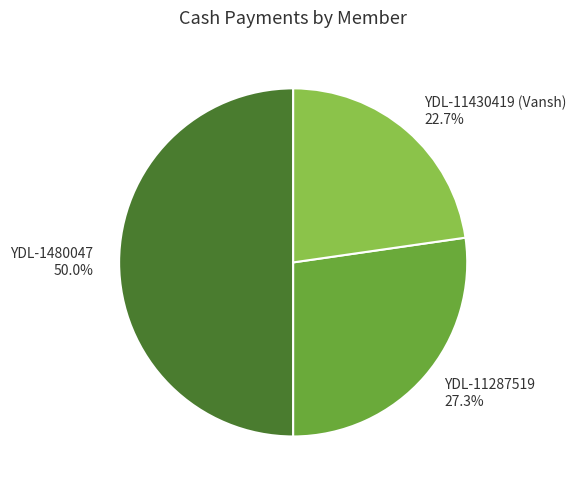

Which category has the biggest portion of the pie?

YDL-1480047